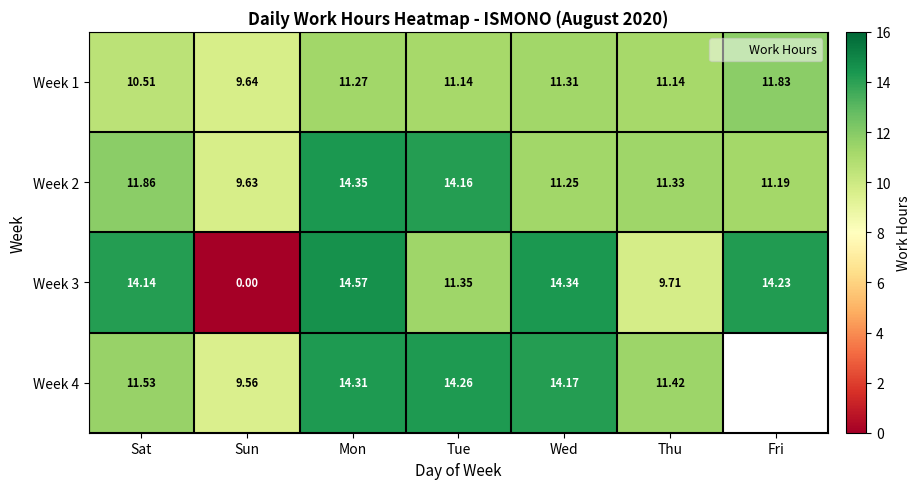

Between Thu and Tue, which is larger?

Thu